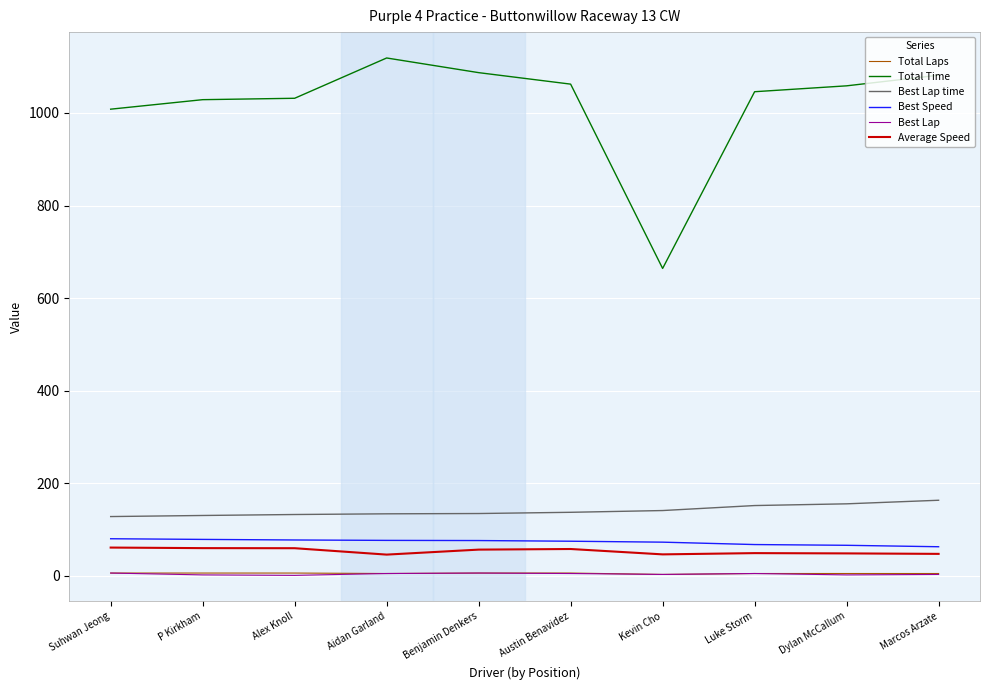

Count the number of categories in the chart.

10